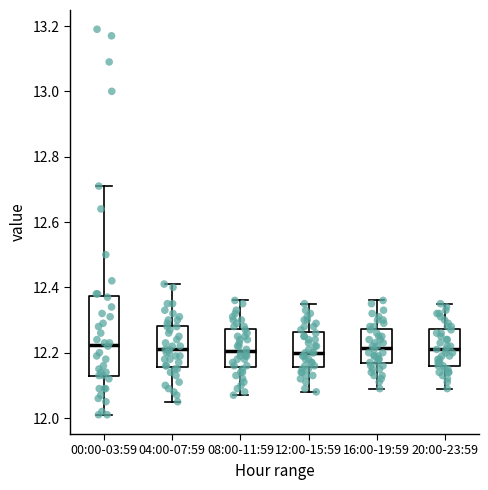

Comparing the boxes themselves (not the whiskers), which one is the tallest?

00:00-03:59